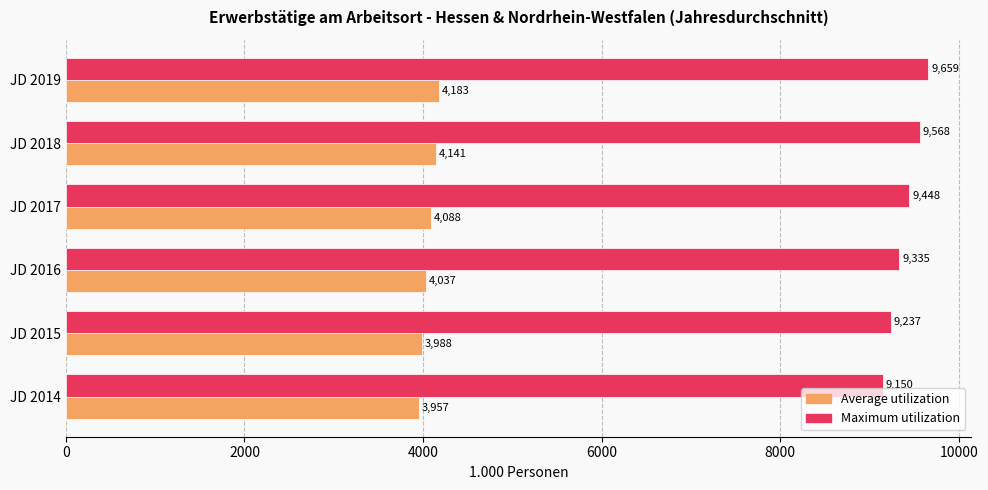

List the labels in order of Average utilization value, smallest first.

JD 2014, JD 2015, JD 2016, JD 2017, JD 2018, JD 2019